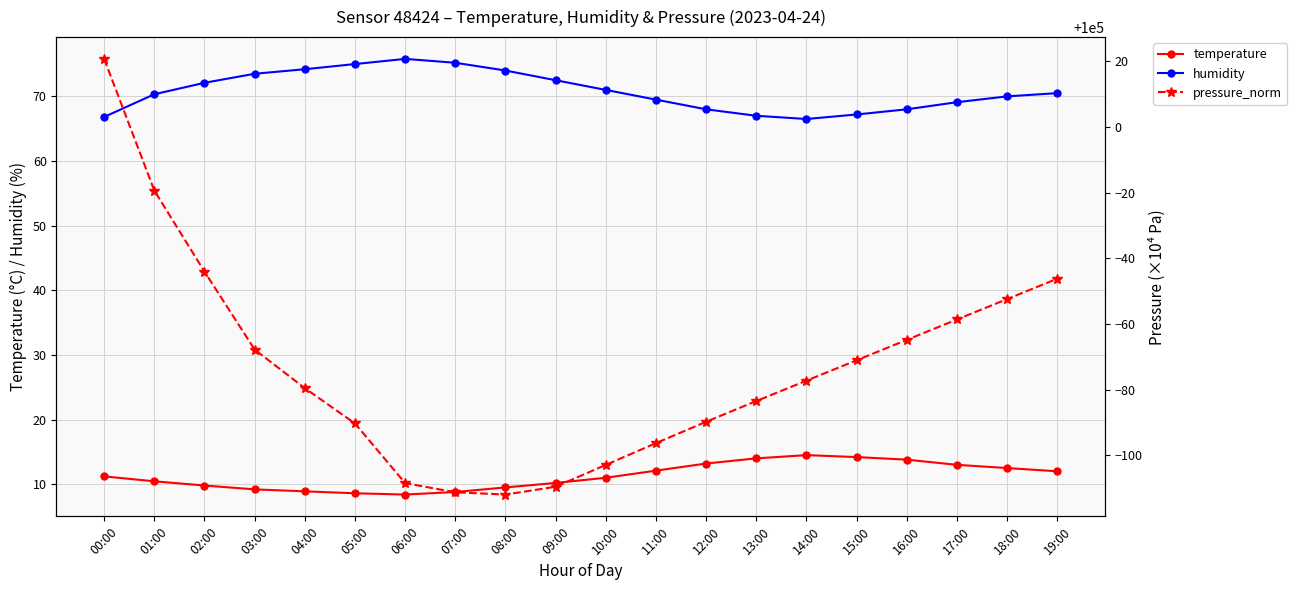

How many interior local peaks does the humidity series have?

1